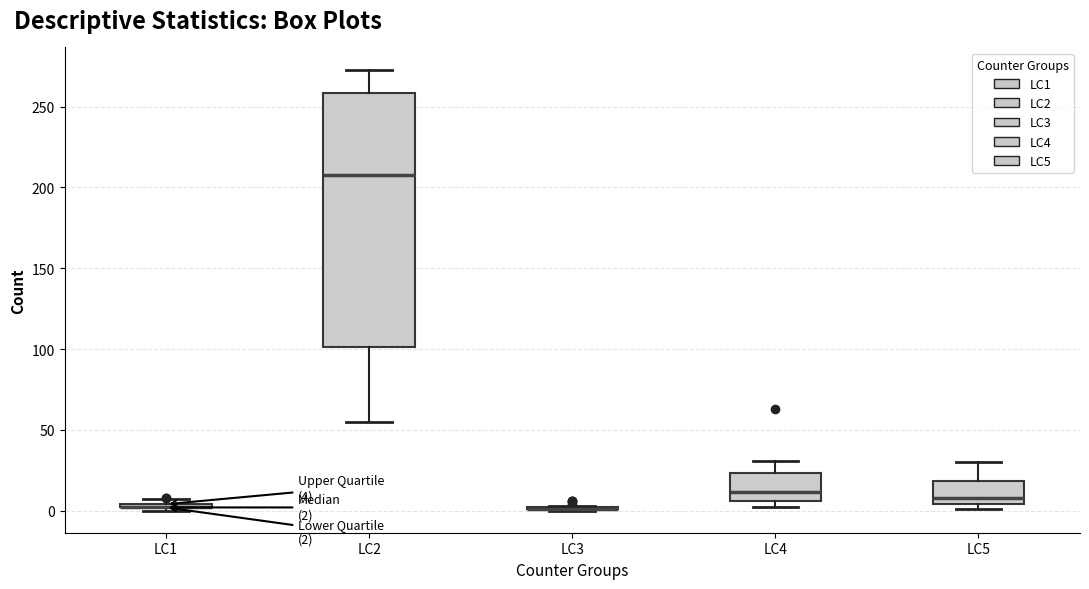

Which box is the tallest, from its lower edge to its upper edge?

LC2